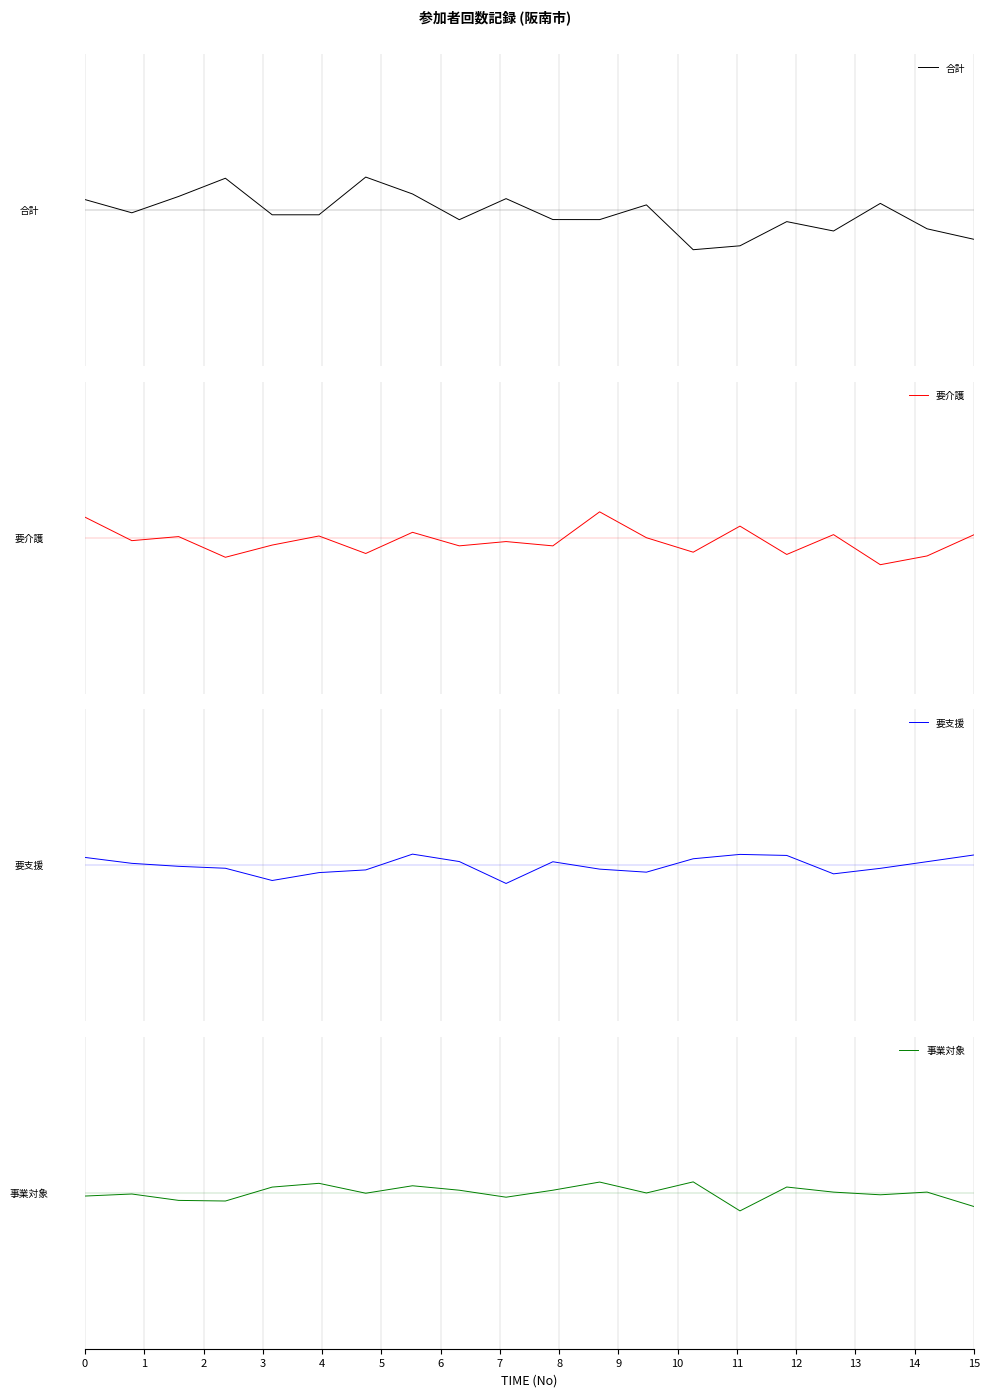

True or false: 合計 and 要支援 cross at least once.

True